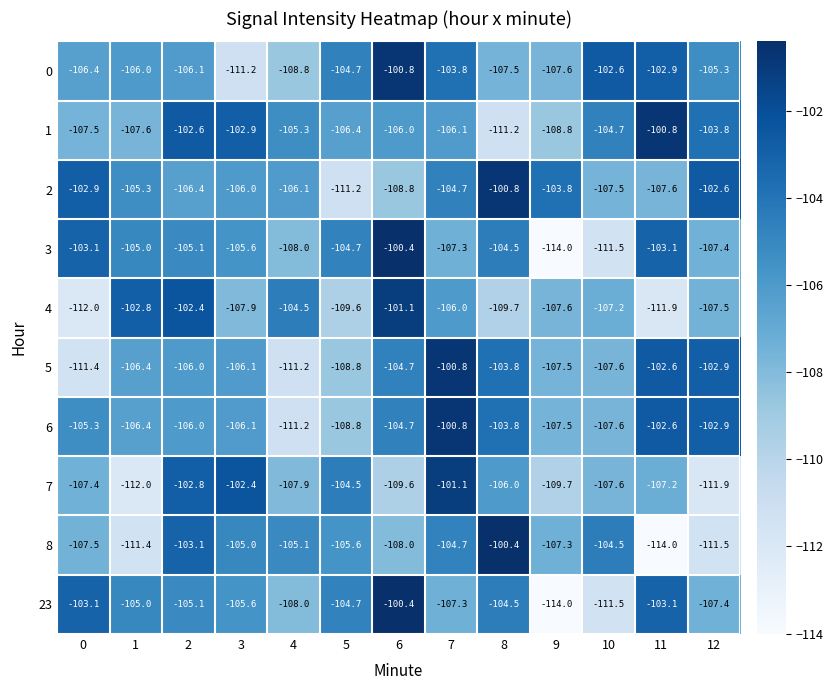

Is the value of 5 at 7 greater than the value of 8 at 10?

Yes